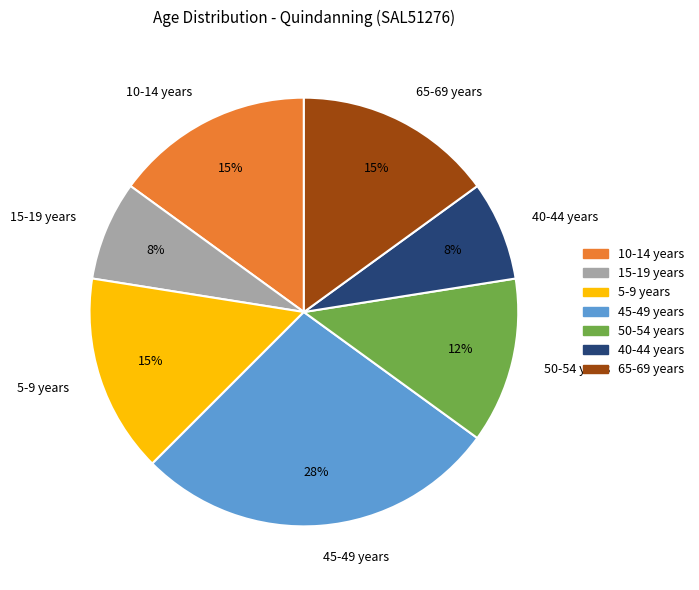

The 5-9 years slice represents 23% of the pie. True or false?

False